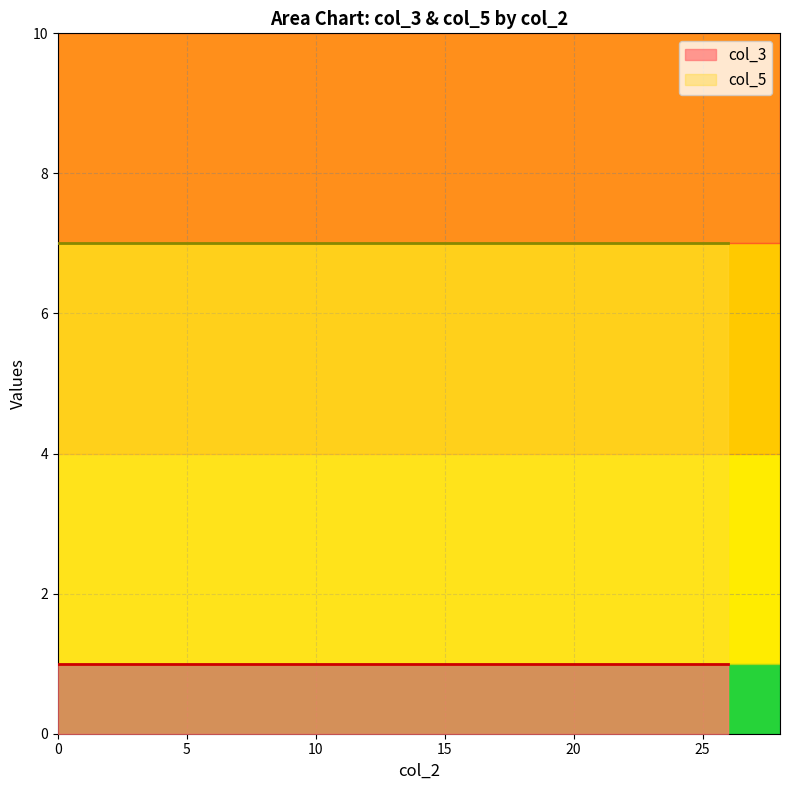

True or false: col_3 and col_5 cross at least once.

False